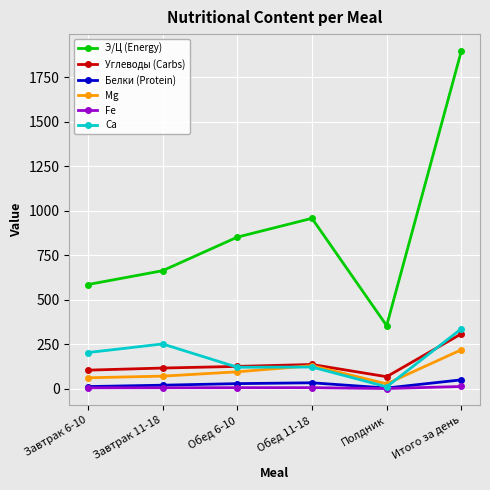

Is the value of Углеводы (Carbs) at Обед 11-18 greater than the value of Mg at Полдник?

Yes